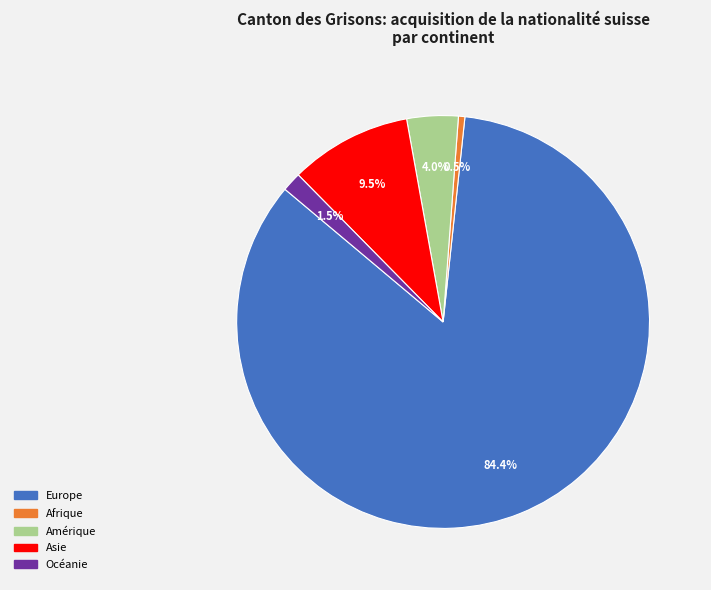

What is the smallest slice in the pie chart?

Afrique